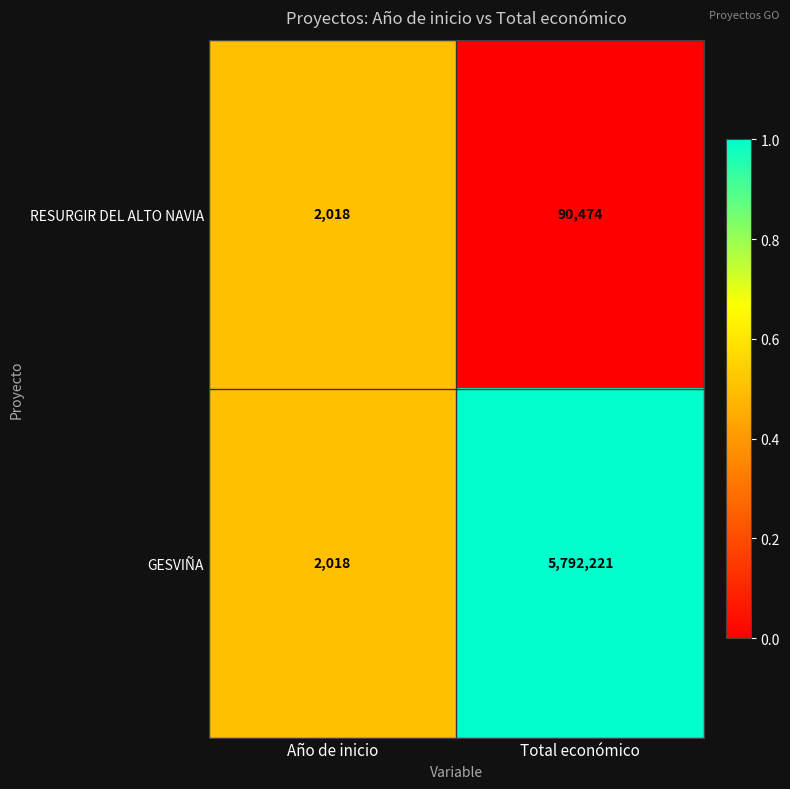

Rank the series by their maximum value, from highest to lowest.

GESVIÑA, RESURGIR DEL ALTO NAVIA